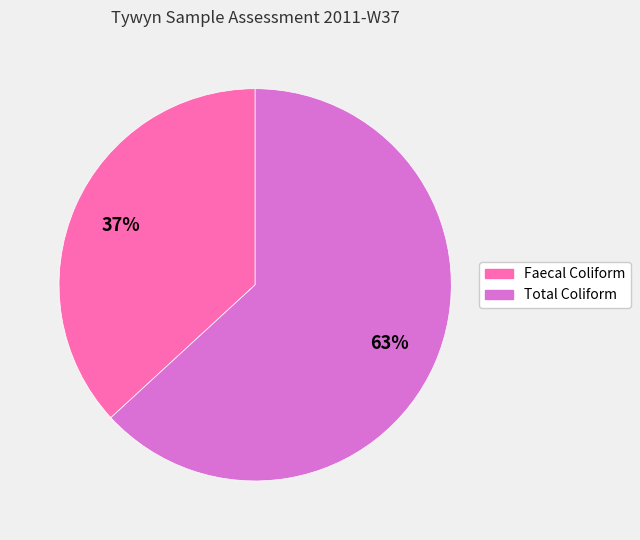

Rank the categories by value from lowest to highest.

Faecal Coliform, Total Coliform